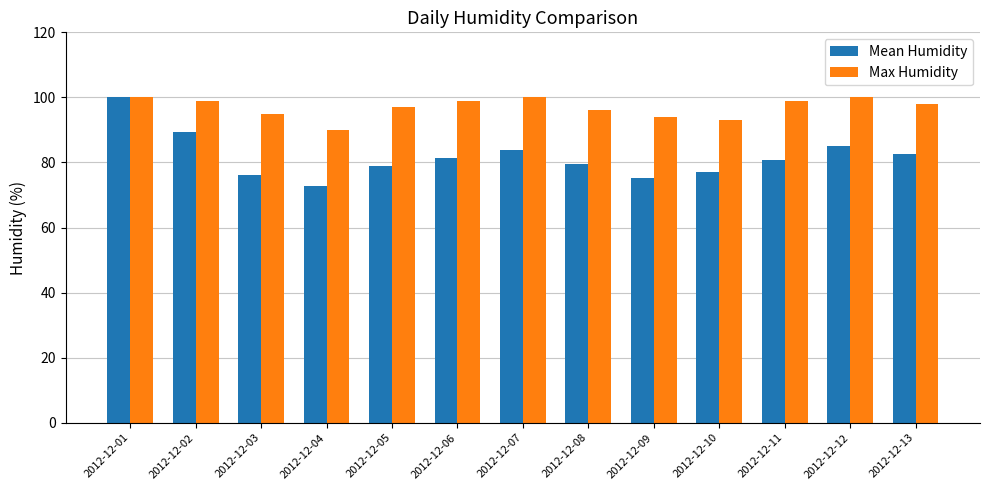

Is the value of Max Humidity at 2012-12-05 greater than the value of Mean Humidity at 2012-12-07?

Yes